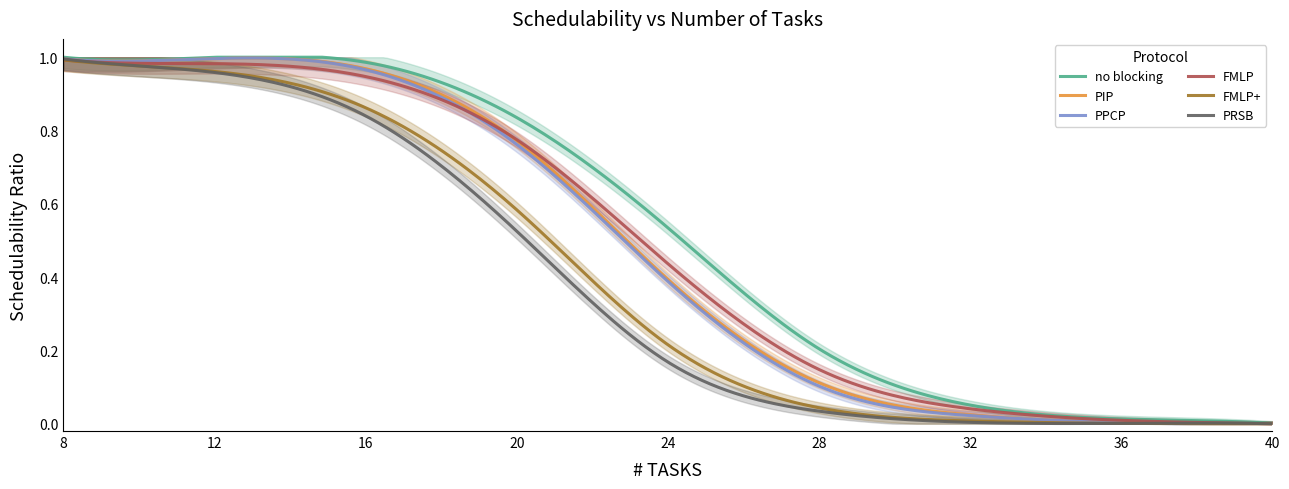

What is the value of the PPCP point at the 4th from the left?

0.8